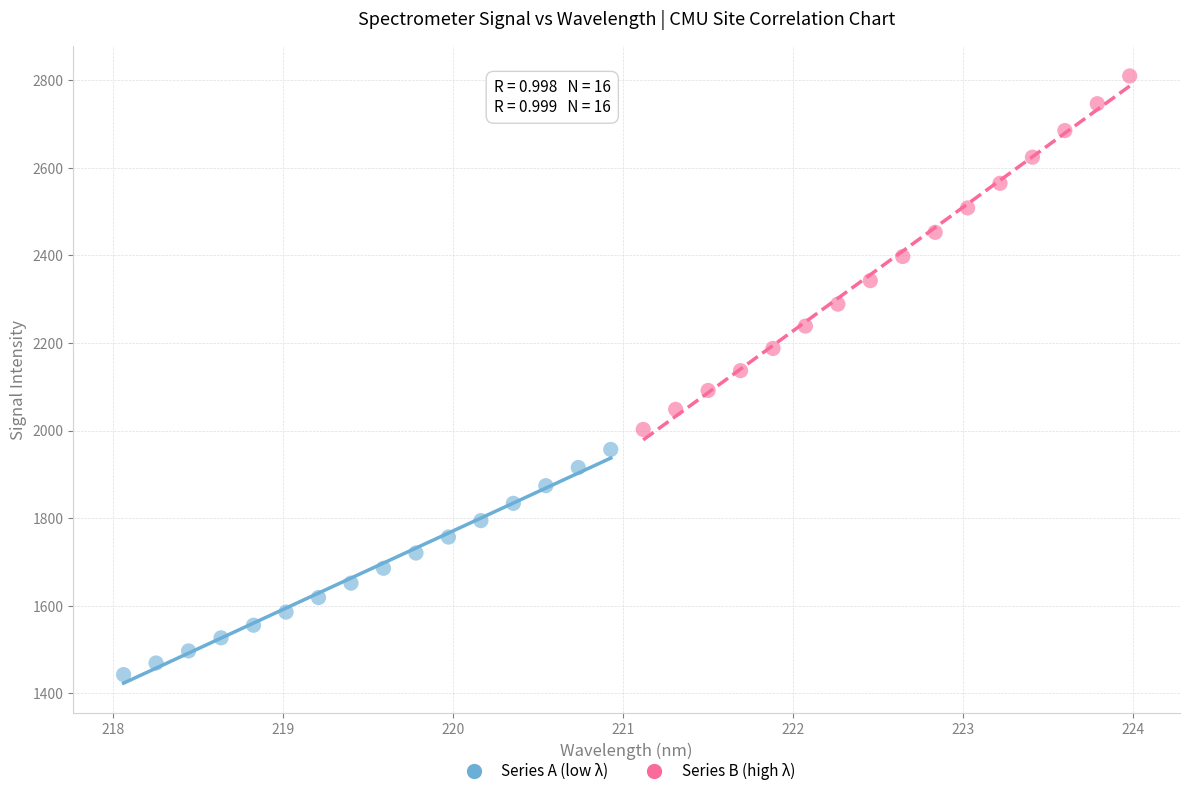

Which series has the largest Y range (max minus min)?

Series B (high λ)